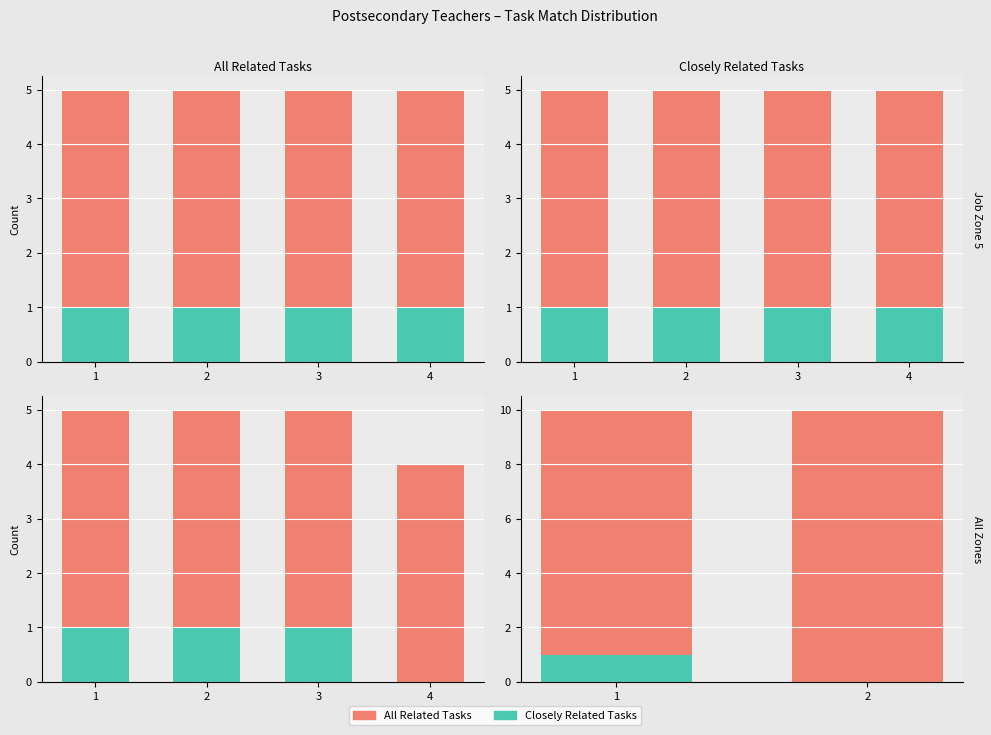

Which series has the largest total across all categories?

All Related Tasks